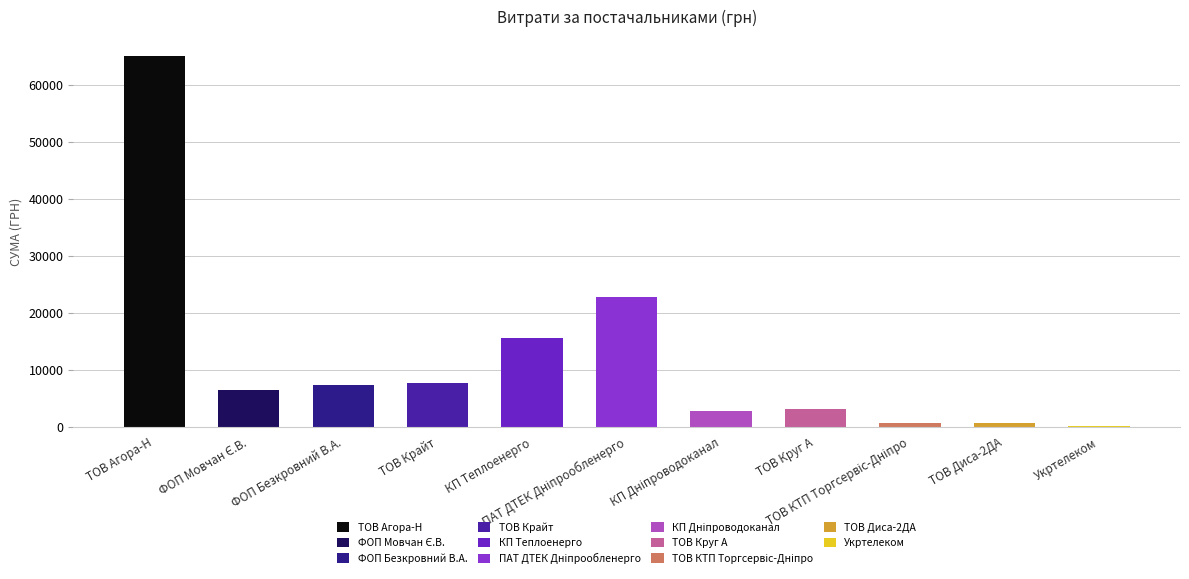

What is the ratio of the value at ФОП "Мовчан Є.В." to the value at Дніпропетровська філія ПАТ "Укртелеком"?

44.0